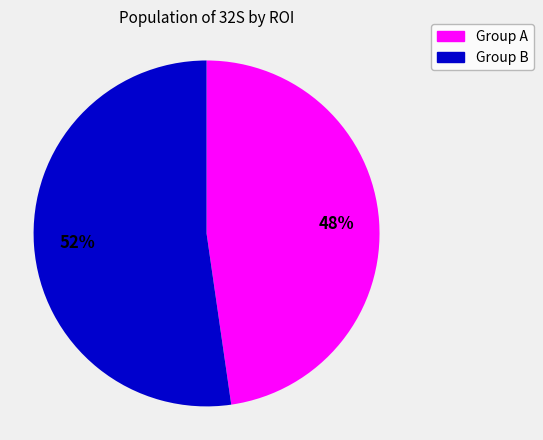

Is there a majority slice in this chart?

Yes